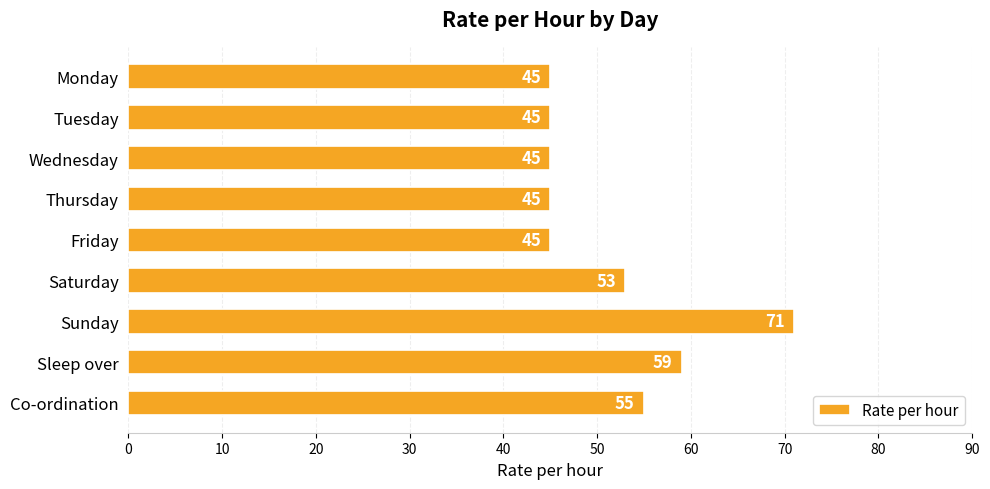

How many bars are there in total?

9